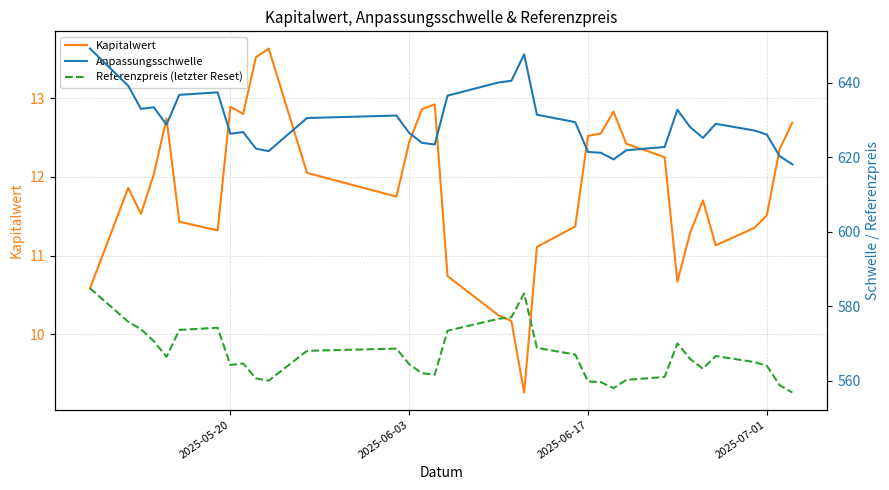

What is the maximum value for Kapitalwert?

13.6